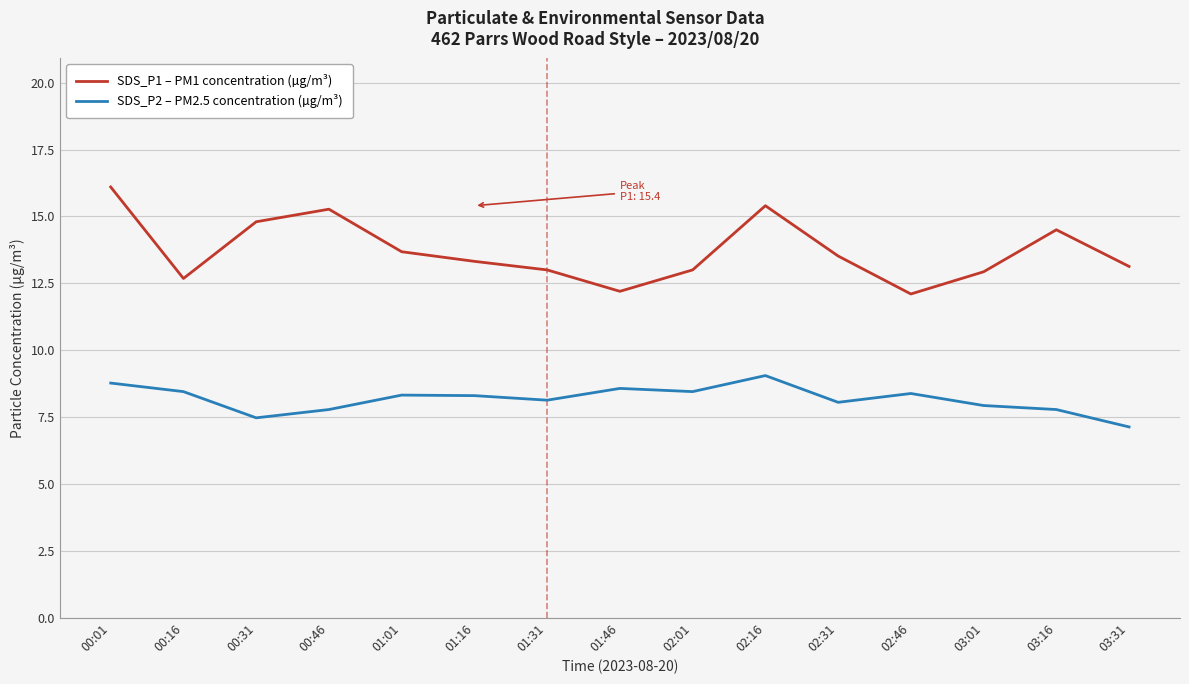

At which category does SDS_P2 – PM2.5 concentration (µg/m³) reach its first local valley?

00:31